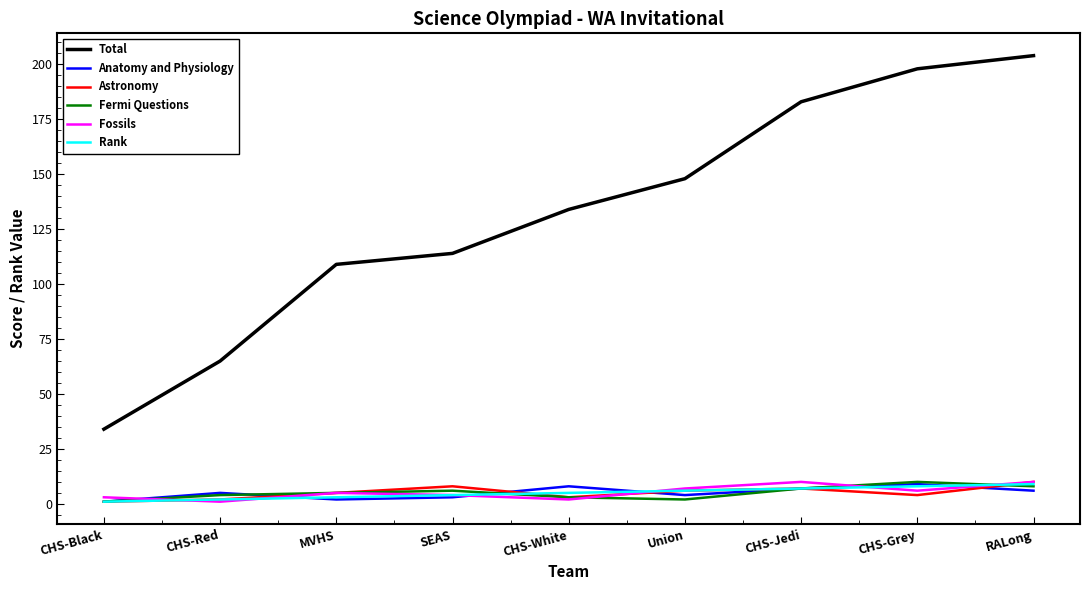

Which series has the largest range (max minus min)?

Total